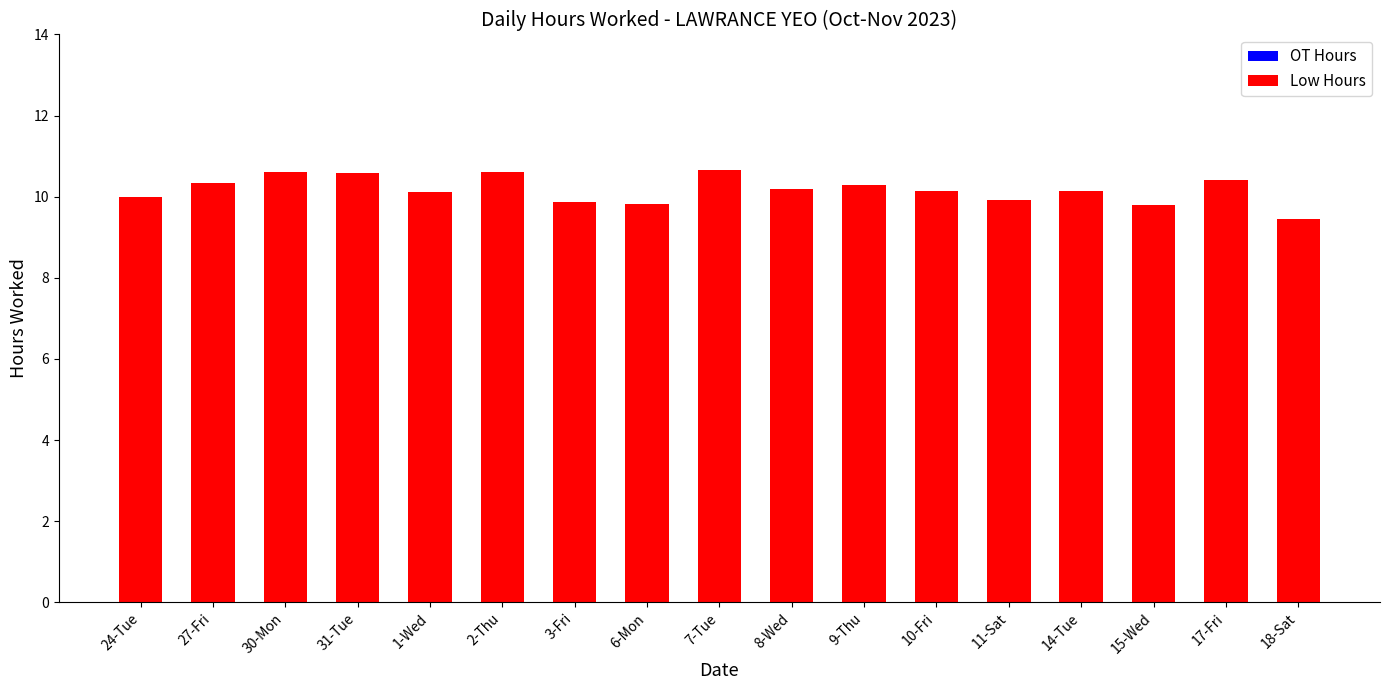

What is the minimum value shown in the chart?

9.5